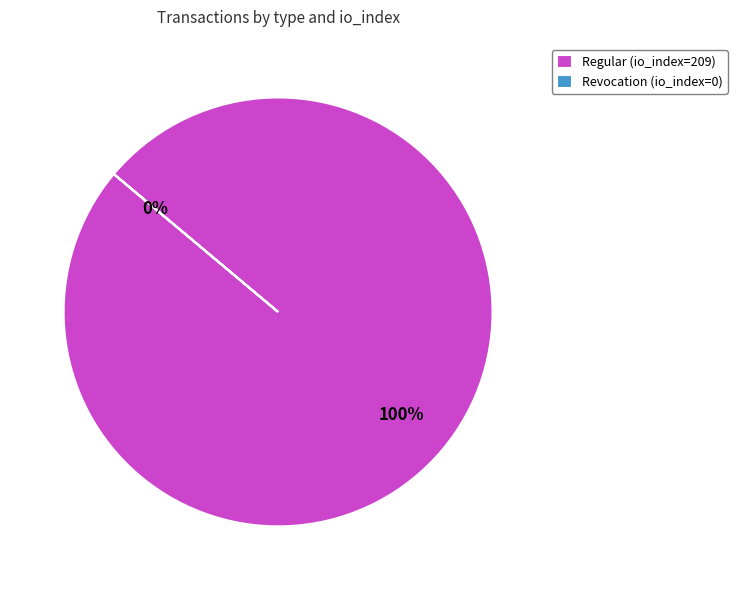

What percentage do Regular (io_index=209) and Revocation (io_index=0) together represent?

100.0%